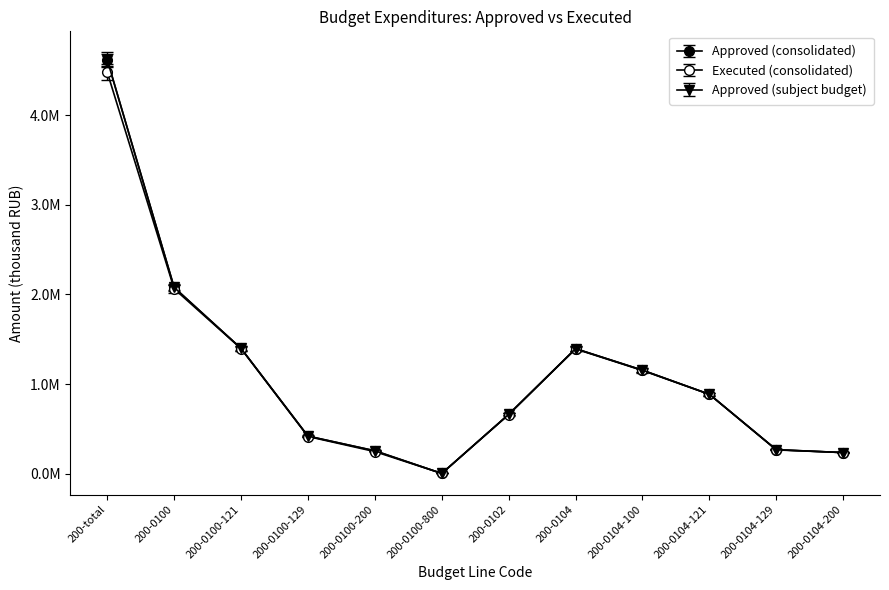

How many interior local peaks does the Approved (subject budget) series have?

1